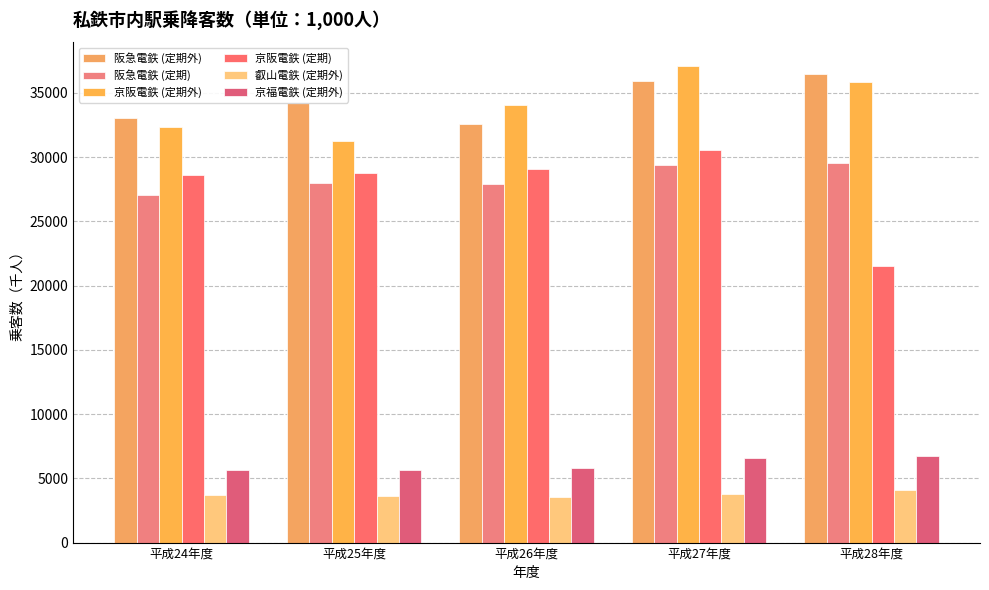

How many groups of bars are there?

5